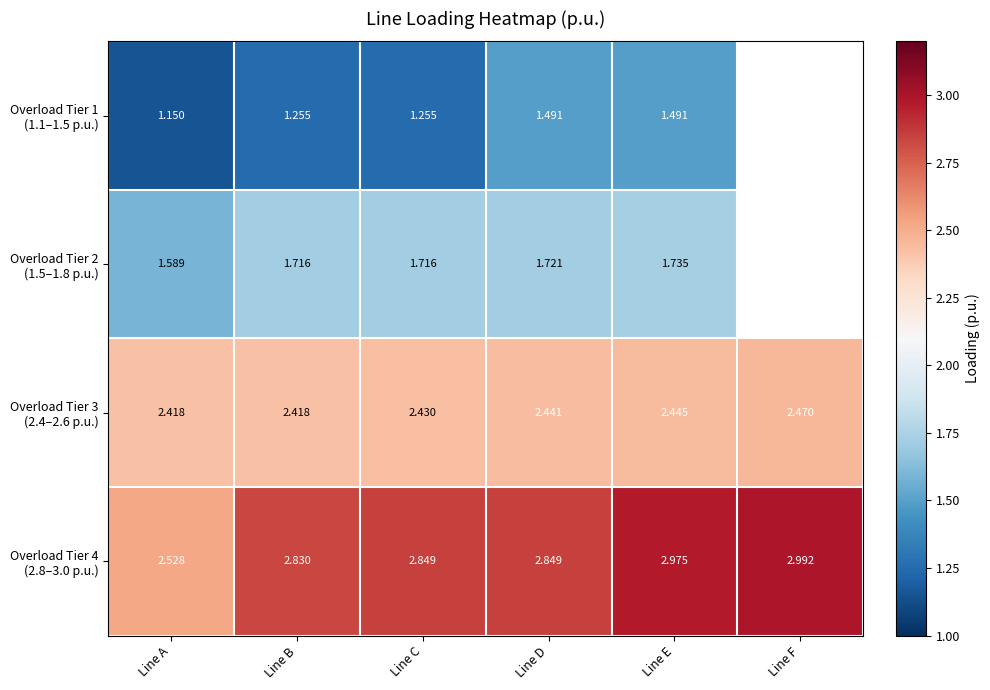

What is the greatest value displayed?

3.0